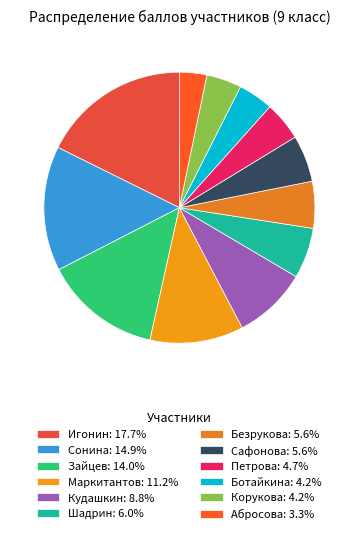

How many slices are in this pie chart?

12